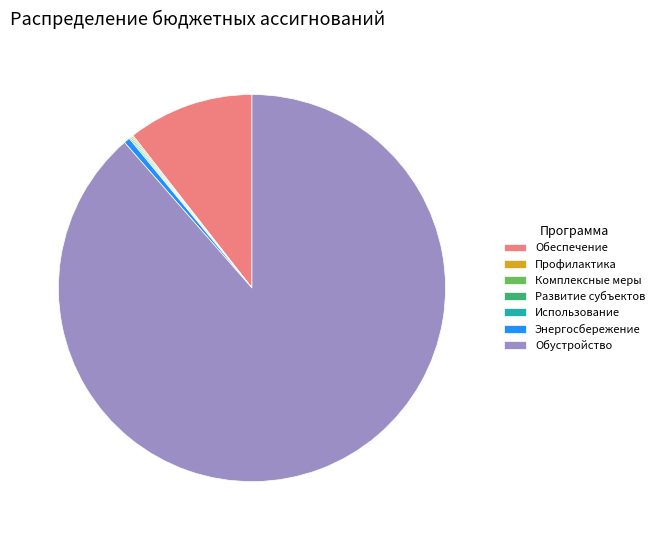

Approximately how many times larger is the value at Обустройство compared to Обеспечение?

8.4